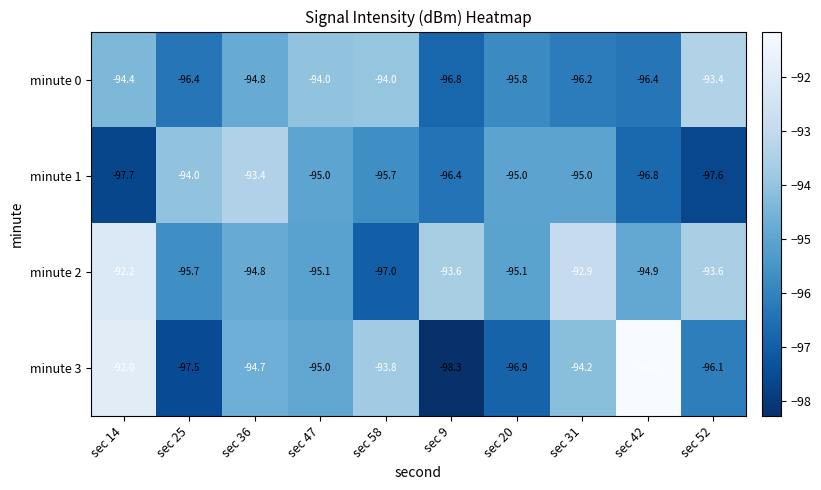

How many series are shown in this chart?

4